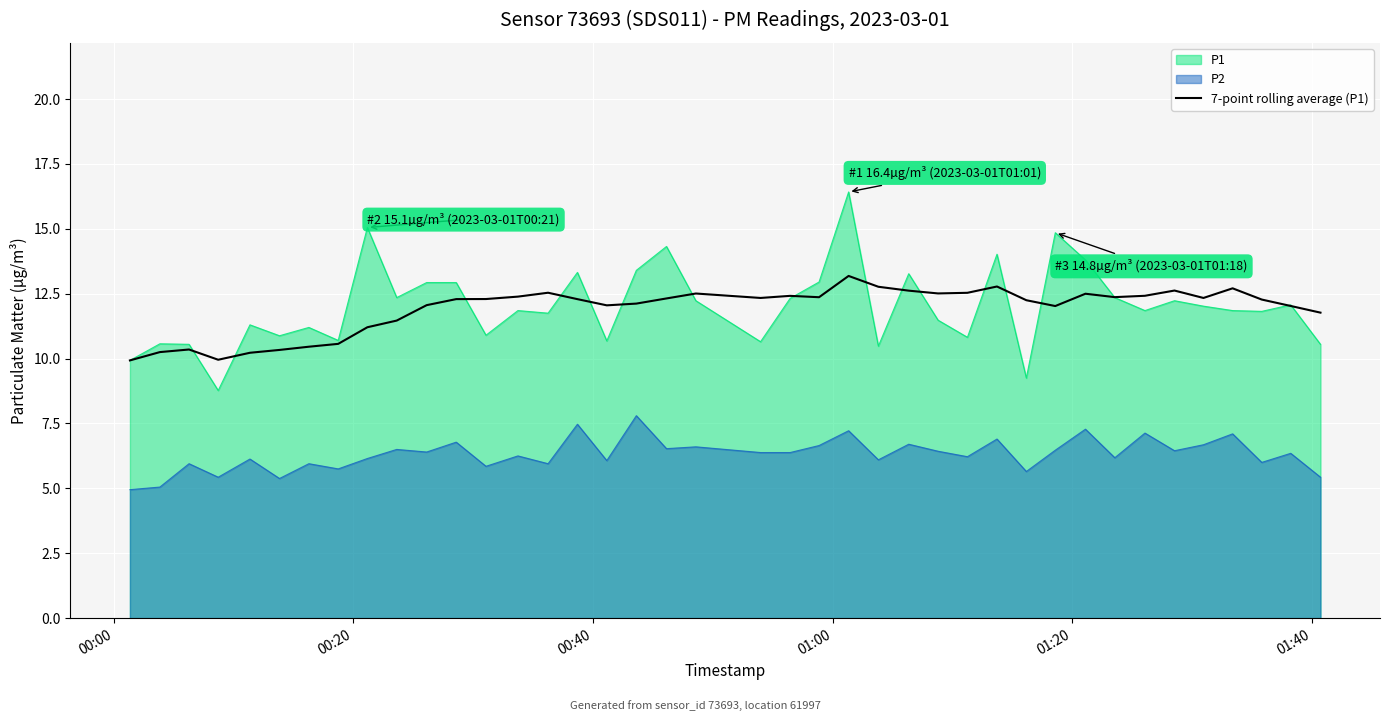

How many lines are shown in the chart?

3